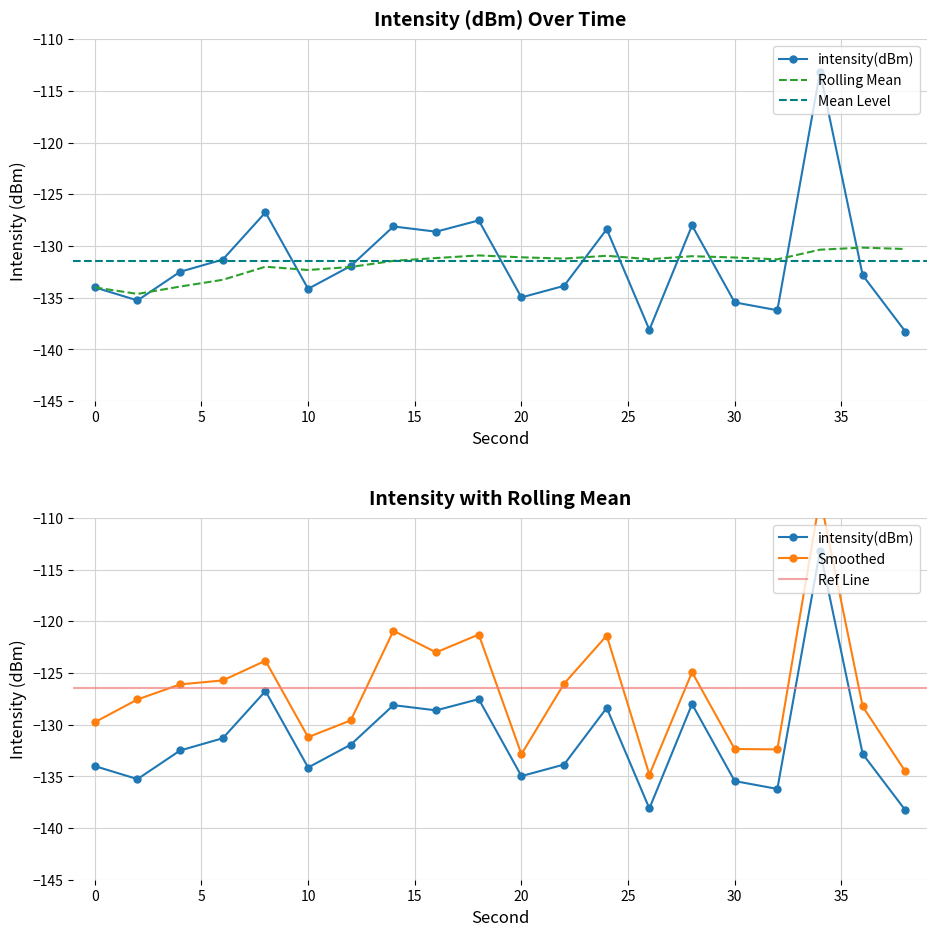

The value of rolling_mean at 12 is -132.0. True or false?

True